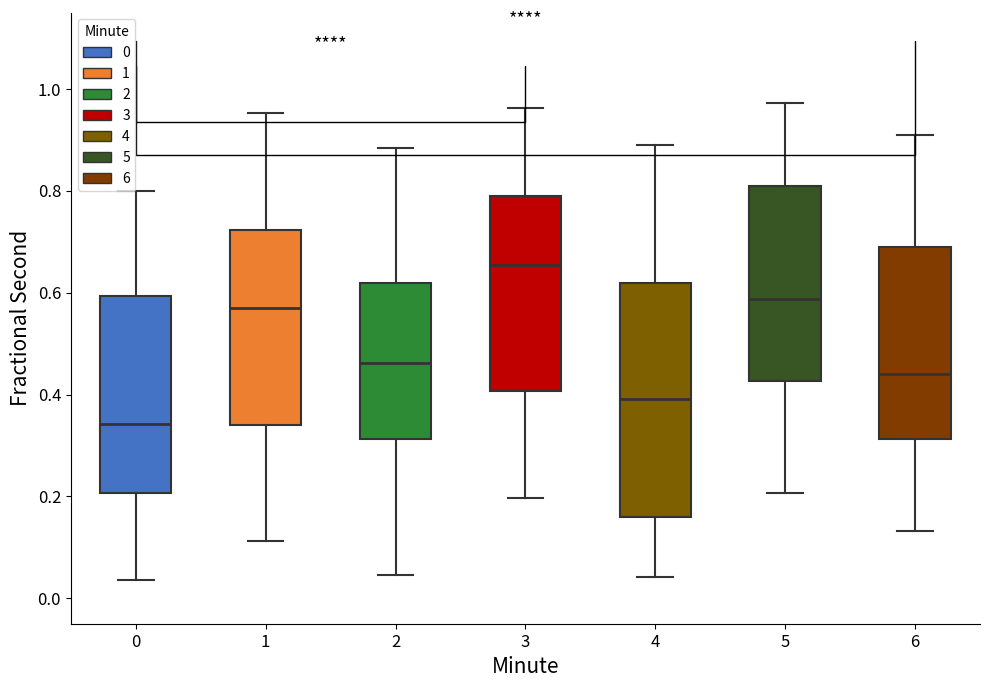

Reading left to right, transcribe this box plot: for each box, give where its median line is, the range the box spans, and where its two whiskers end, as read against the y-axis. The values are not printed on the chart, so give them approximately, as read against the axis.

0: median 0.34, box 0.20 to 0.60, whiskers 0.04 to 0.80
1: median 0.56, box 0.34 to 0.72, whiskers 0.12 to 0.96
2: median 0.46, box 0.32 to 0.62, whiskers 0.04 to 0.88
3: median 0.66, box 0.40 to 0.80, whiskers 0.20 to 0.96
4: median 0.40, box 0.16 to 0.62, whiskers 0.04 to 0.88
5: median 0.58, box 0.42 to 0.82, whiskers 0.20 to 0.98
6: median 0.44, box 0.32 to 0.68, whiskers 0.14 to 0.92